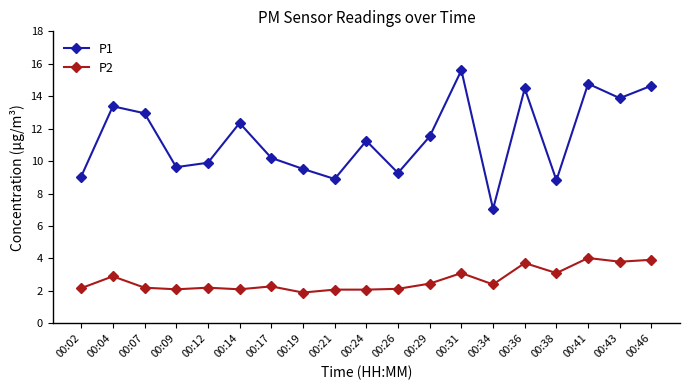

How many lines are shown in the chart?

2